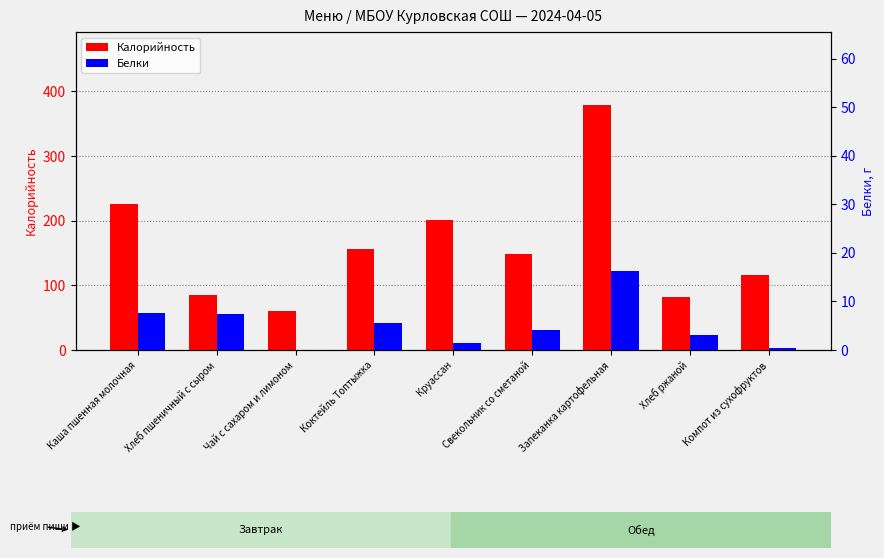

Are the bars horizontal?

No